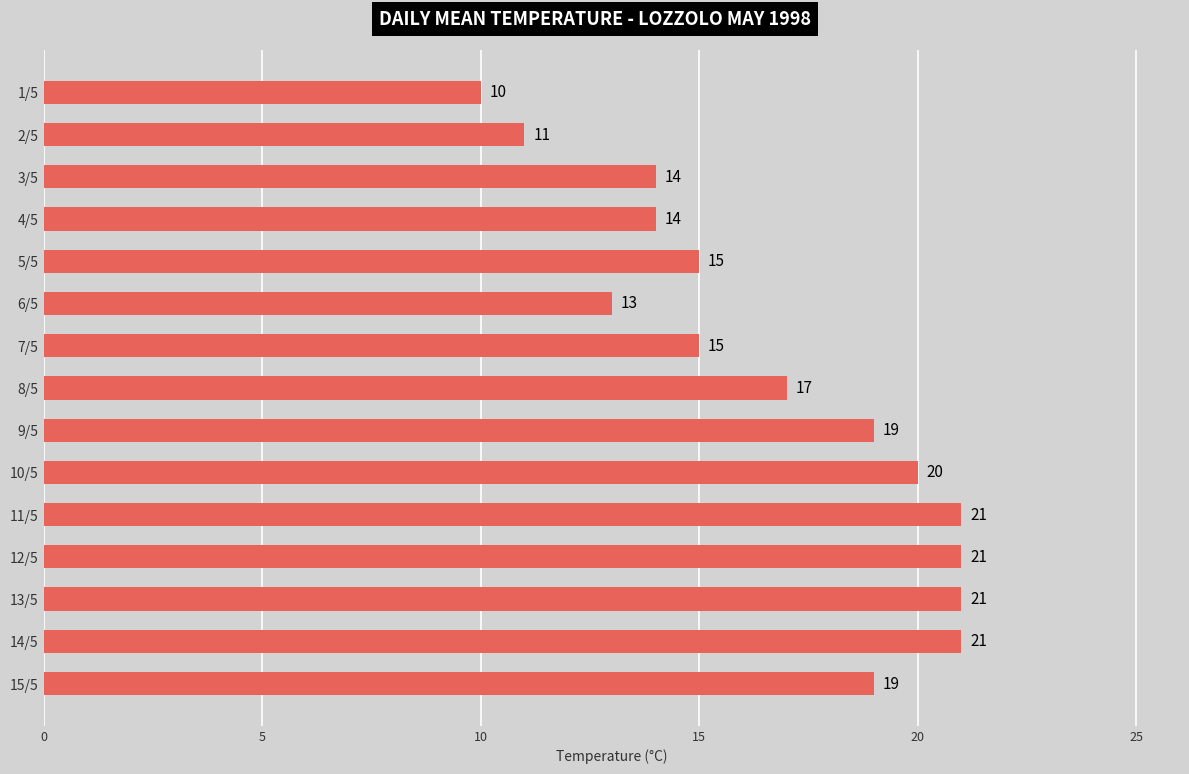

What is the difference between the maximum and minimum values?

11